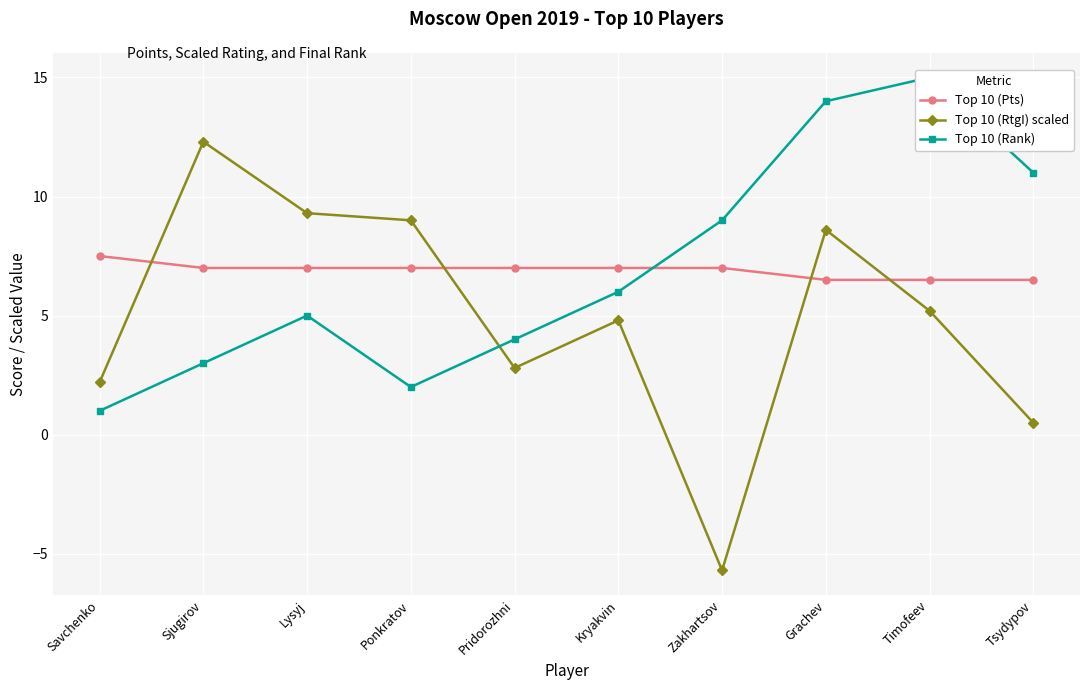

What is the average value of the Top 10 (Pts) series?

6.9